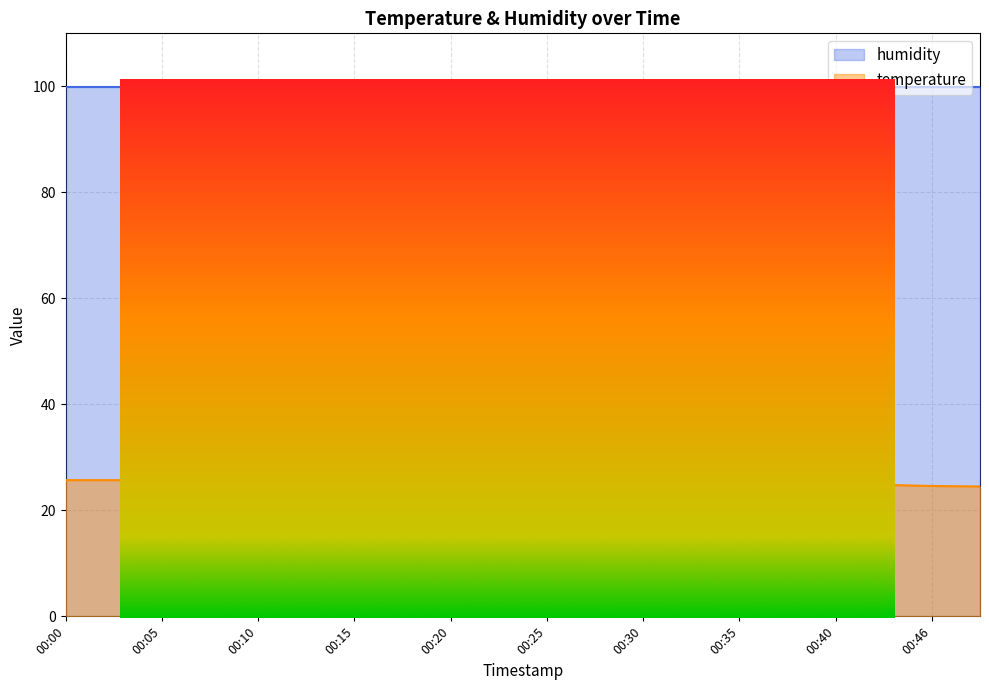

How many values are below 25?

4